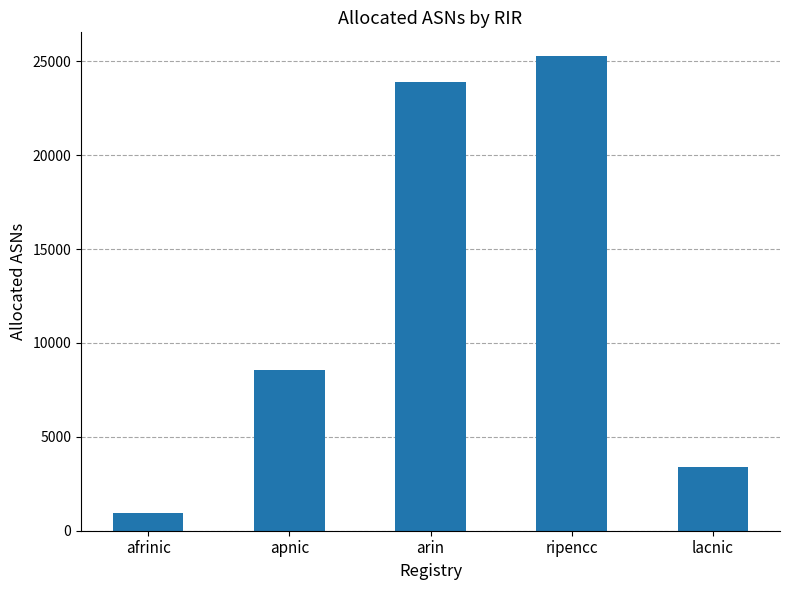

List the labels in order of value, smallest first.

afrinic, lacnic, apnic, arin, ripencc